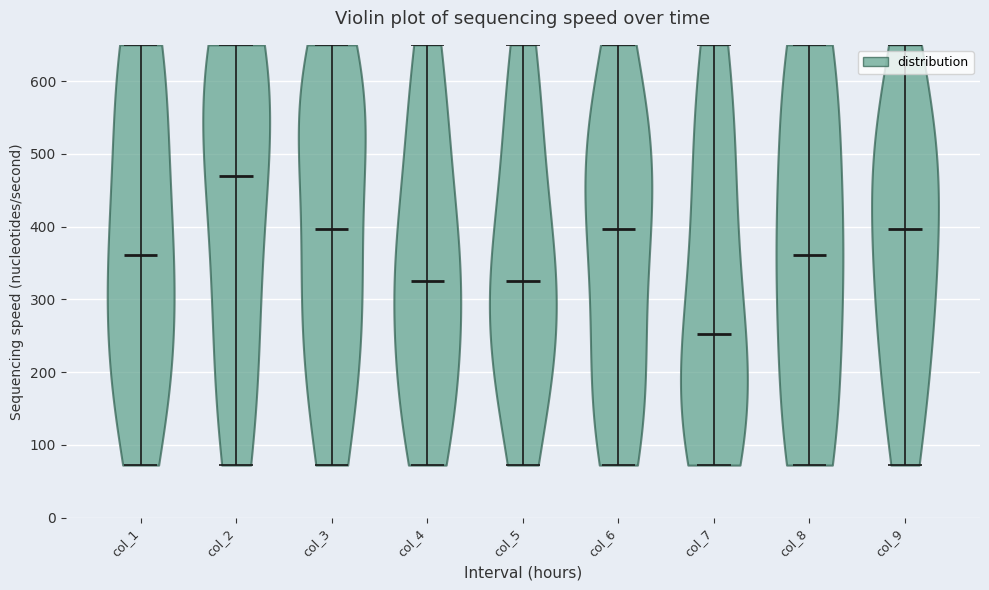

Which violin has the highest median line?

col_2